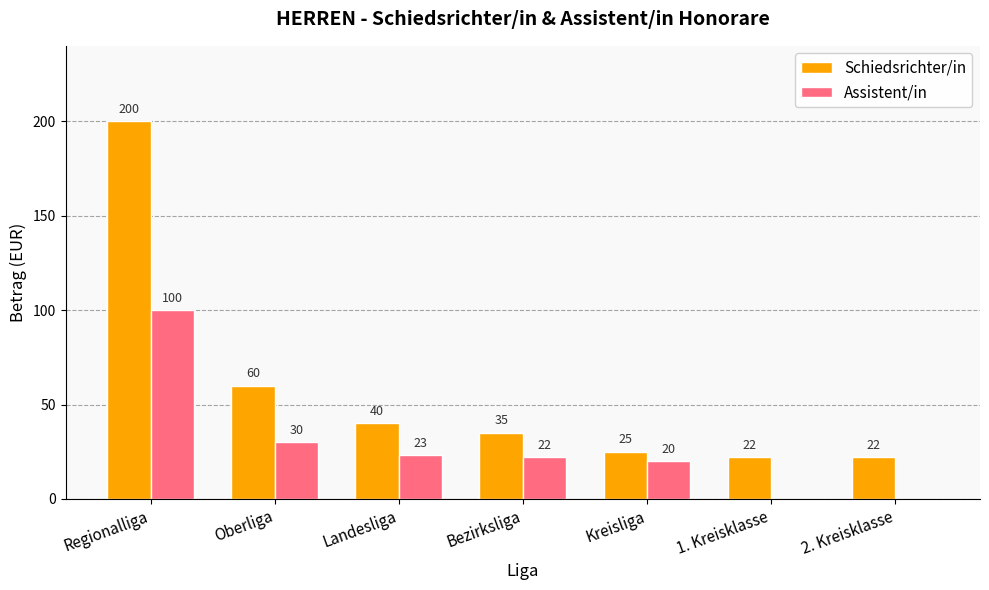

Which series changed the most between Oberliga and 2. Kreisklasse?

Schiedsrichter/in